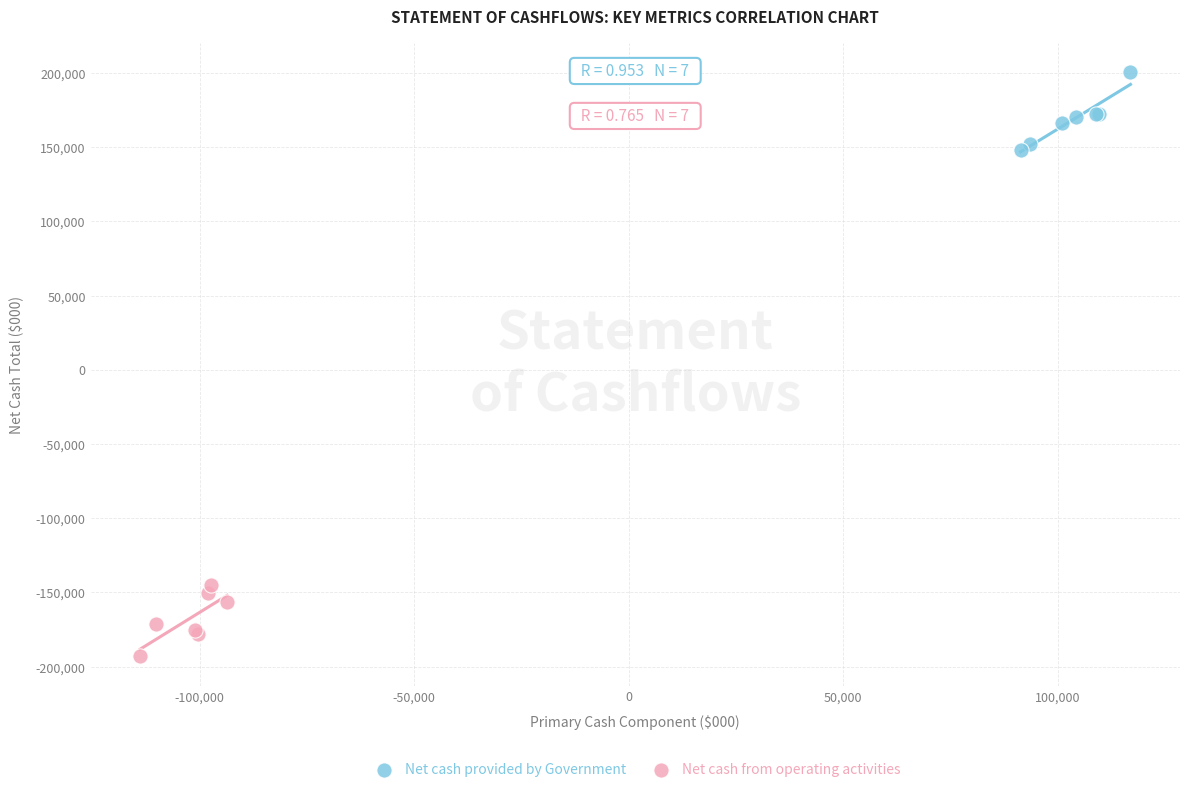

What are all the series names shown in the legend?

Net cash provided by Government, Net cash from operating activities